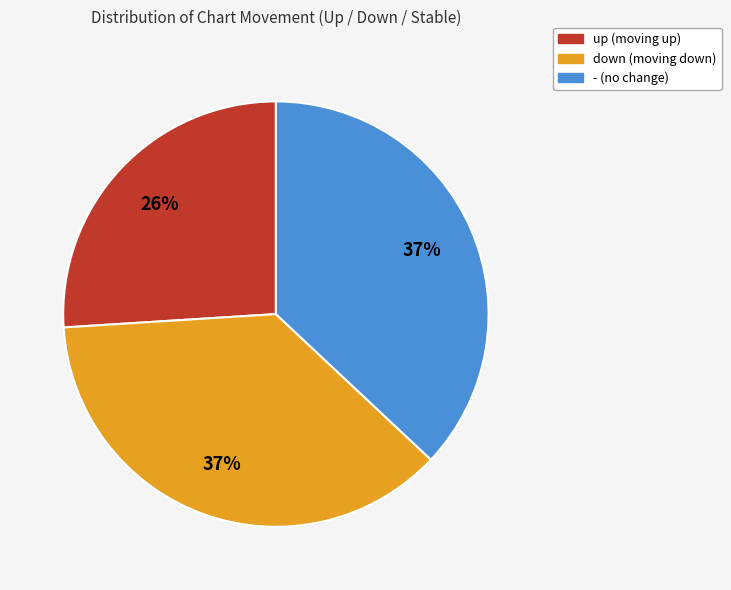

To the nearest percent, what is the combined percentage of down and -?

74%